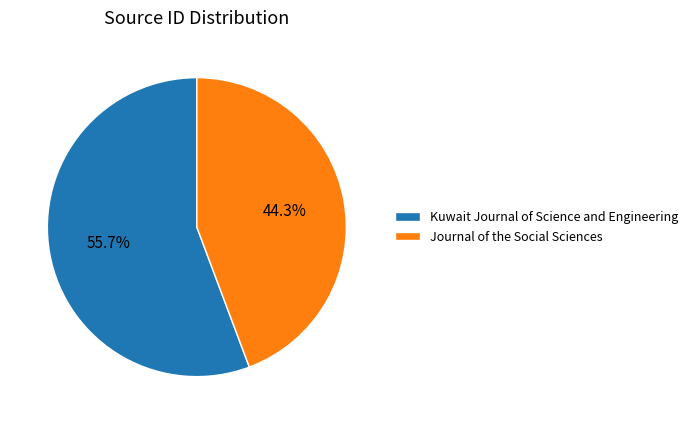

To the nearest percent, what percentage of the pie is Journal of the Social Sciences?

44%